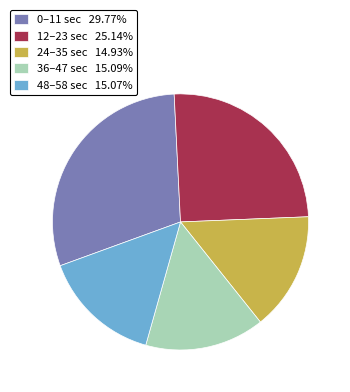

What is the ratio of the value at 36–47 sec 15.09% to the value at 24–35 sec 14.93%?

1.0